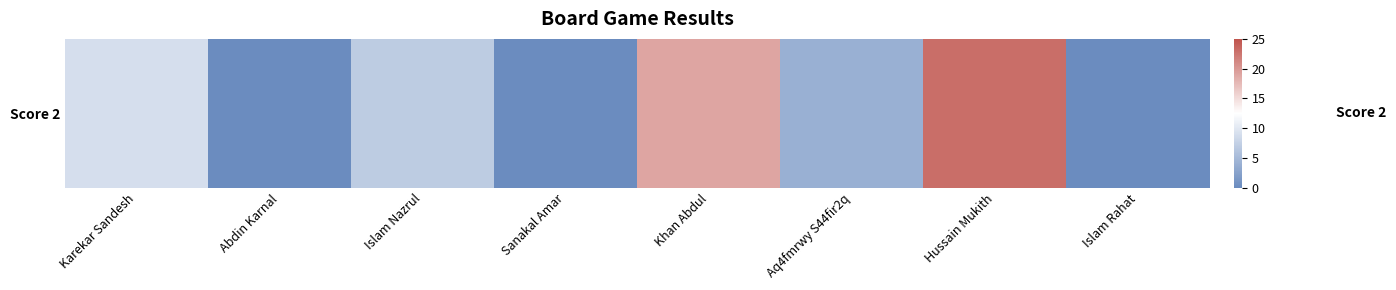

What is the greatest value displayed?

23